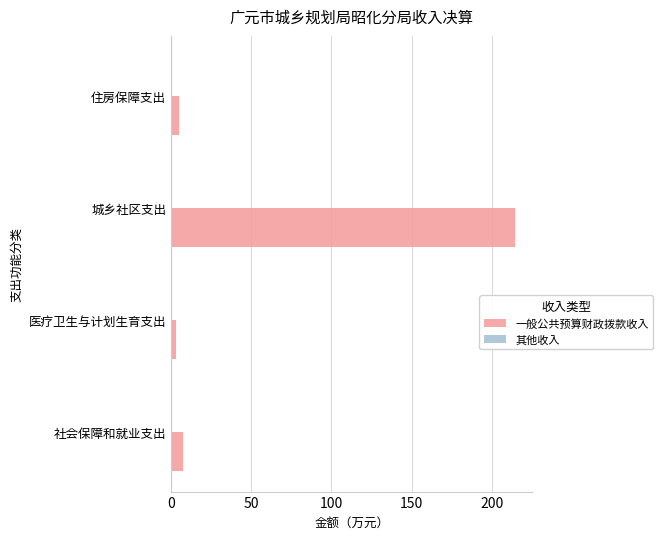

What is the sum of all values?

229.9